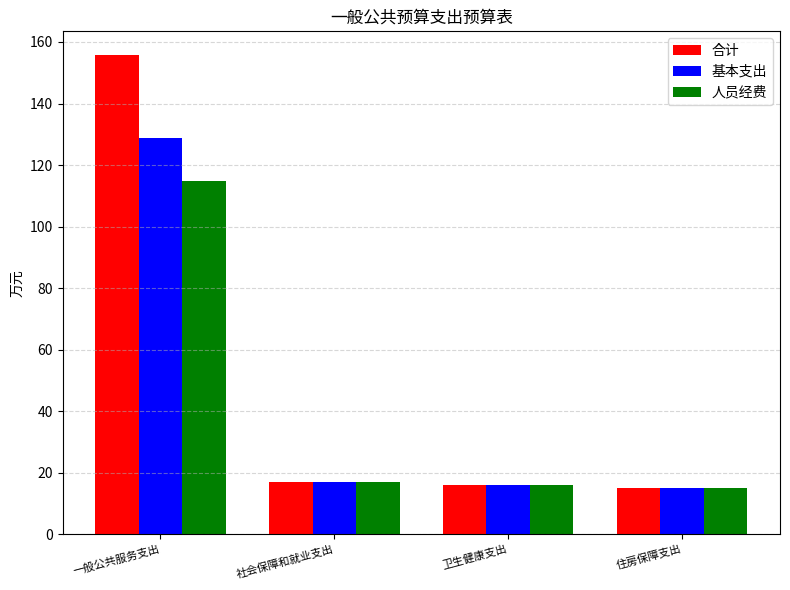

What is the smallest value displayed?

15.1